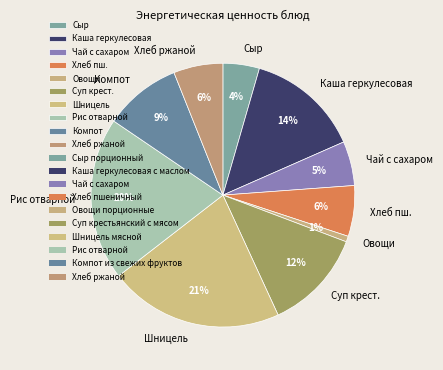

Is there a majority slice in this chart?

No